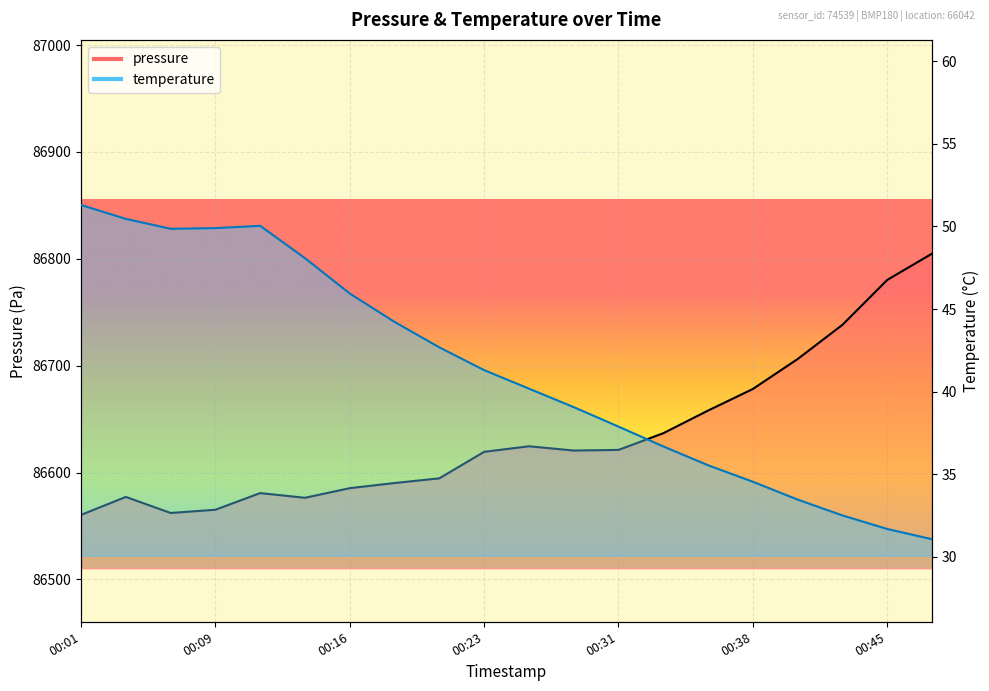

What is the label of the 18th point from the right?

2023-07-31T00:06:38